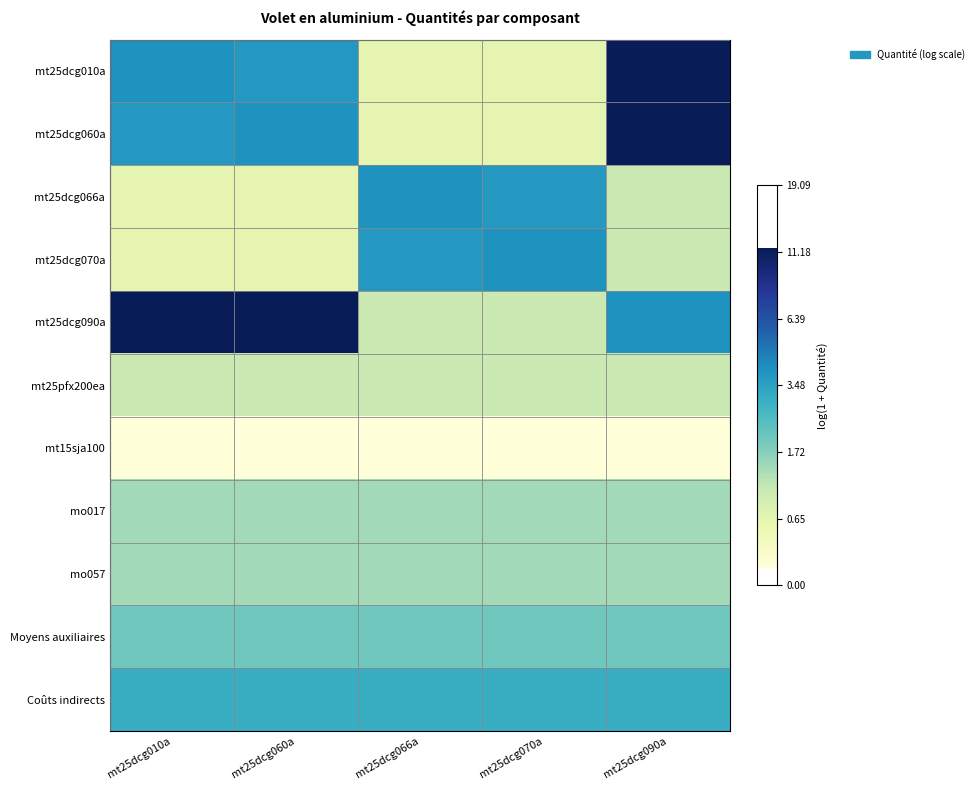

What is the total value across all series at mt25dcg060a?

11.8